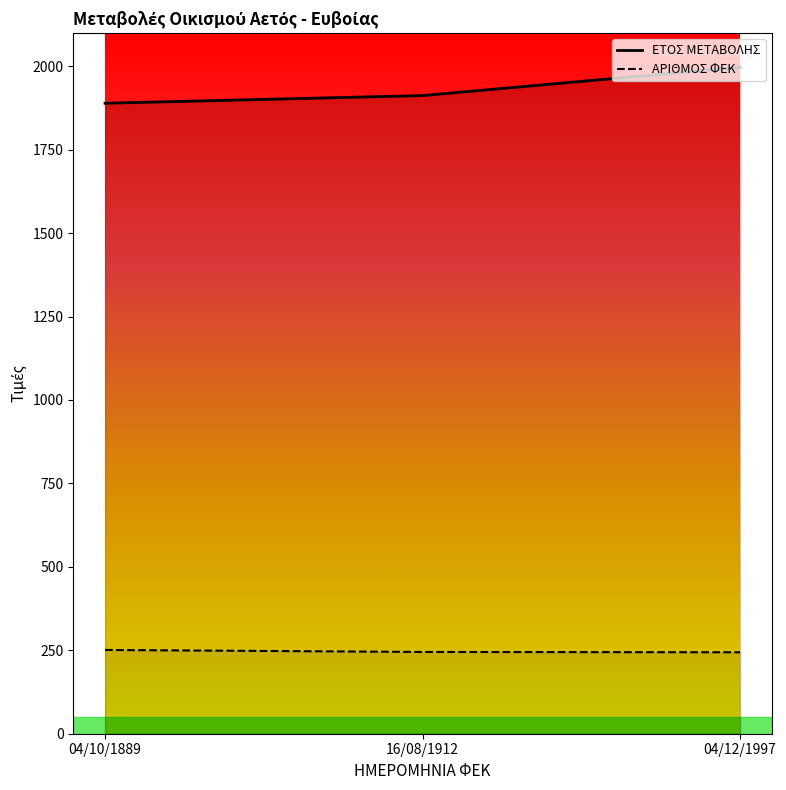

What position from the left is 04/12/1997?

3